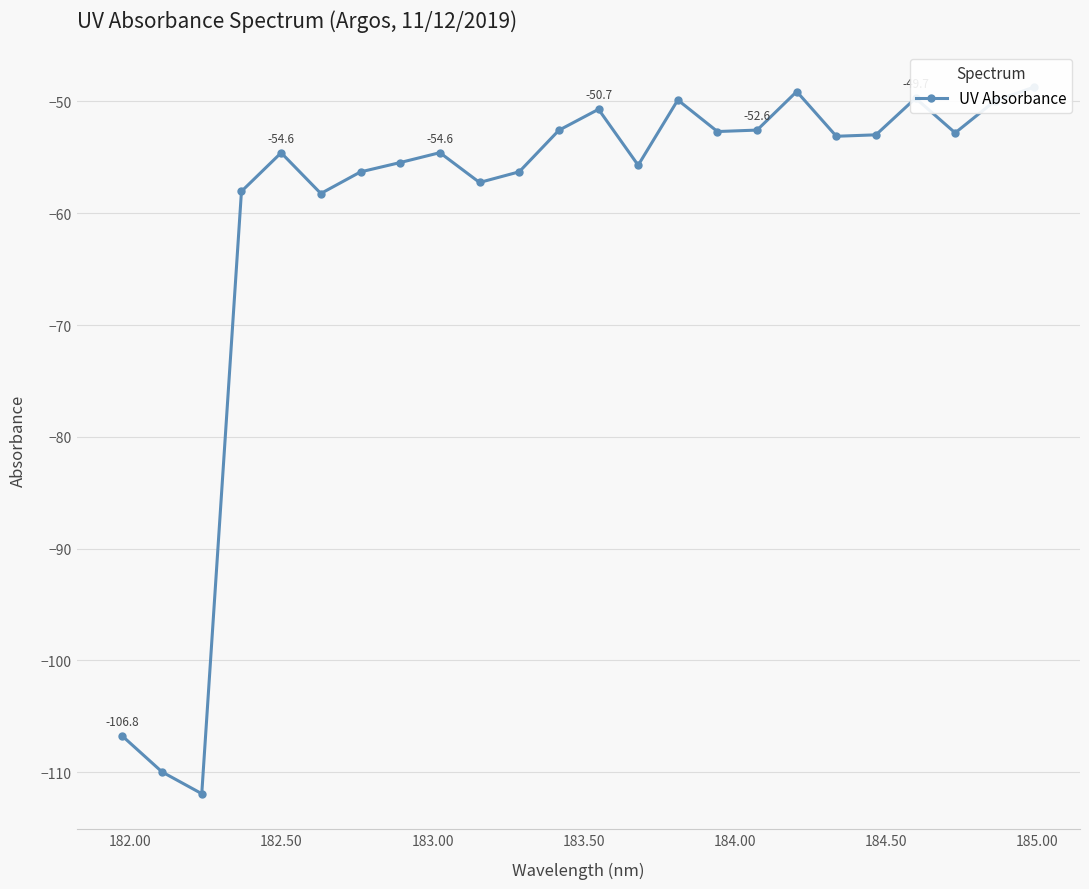

Count the number of categories in the chart.

24